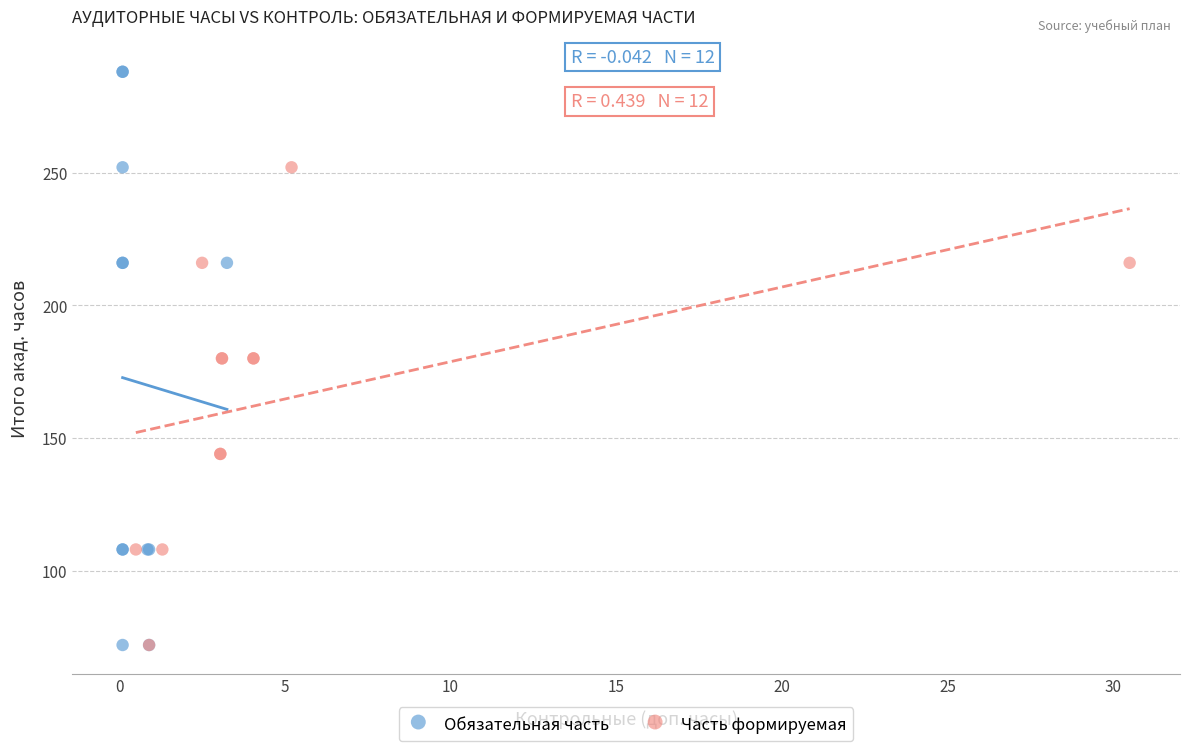

Which series has the largest Y range (max minus min)?

Обязательная часть